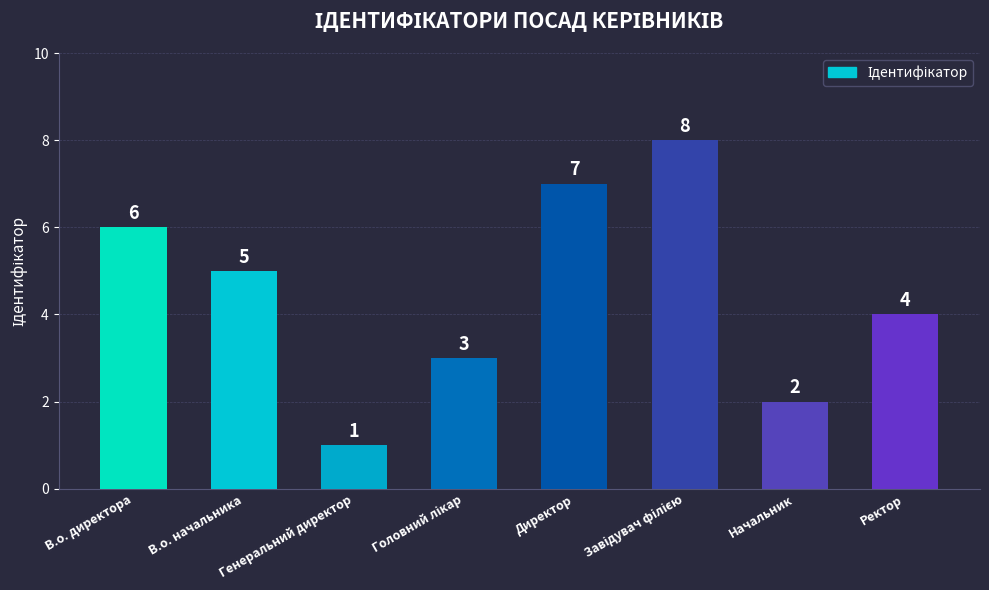

What is the difference between the values at В.о. начальника and Начальник?

3